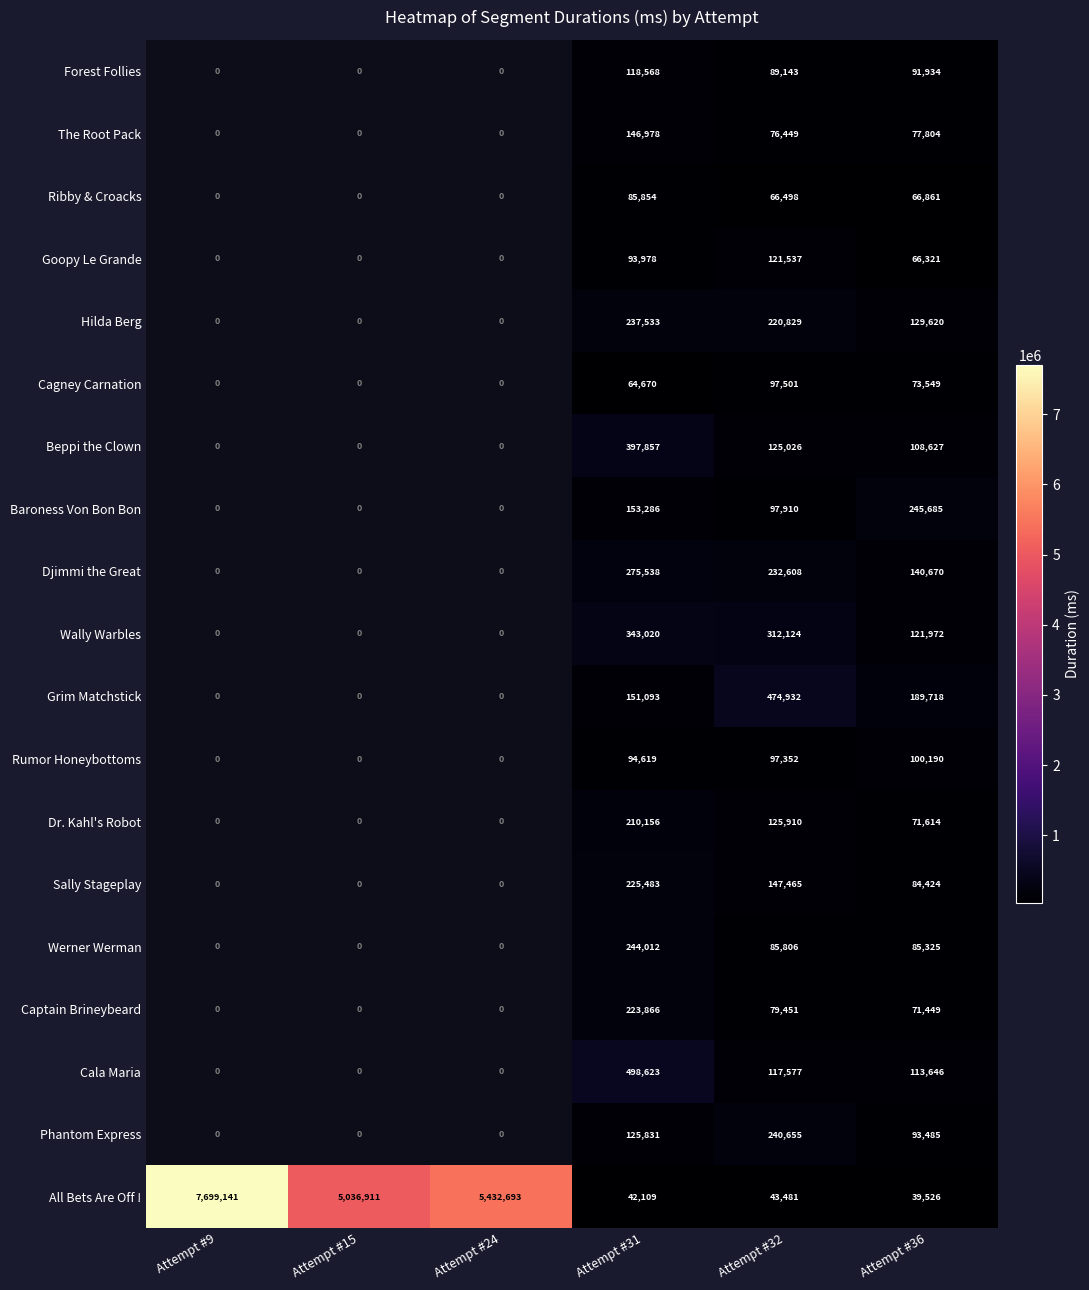

At which category does the chart reach its minimum across all series?

Attempt #36